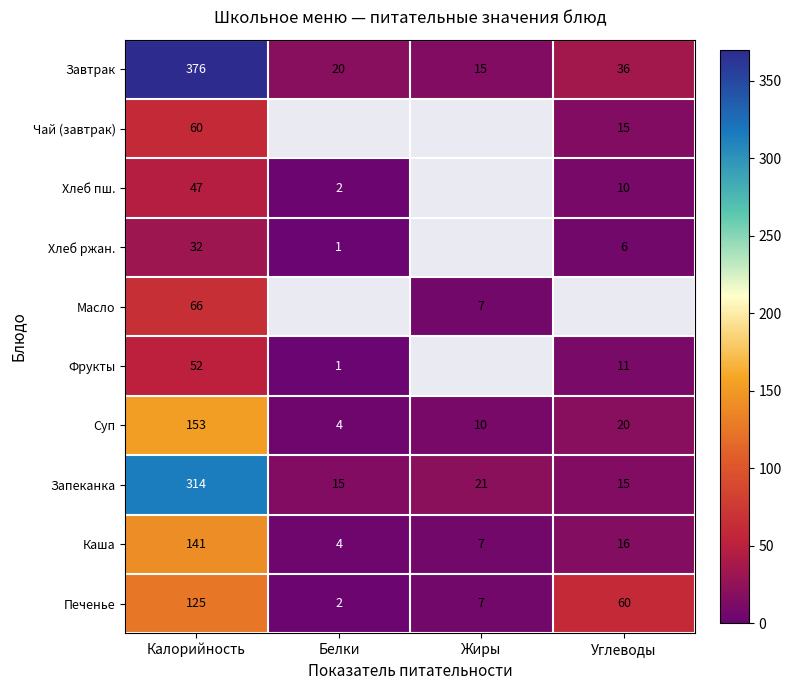

The Запеканка series shows 21 at Жиры. True or false?

True